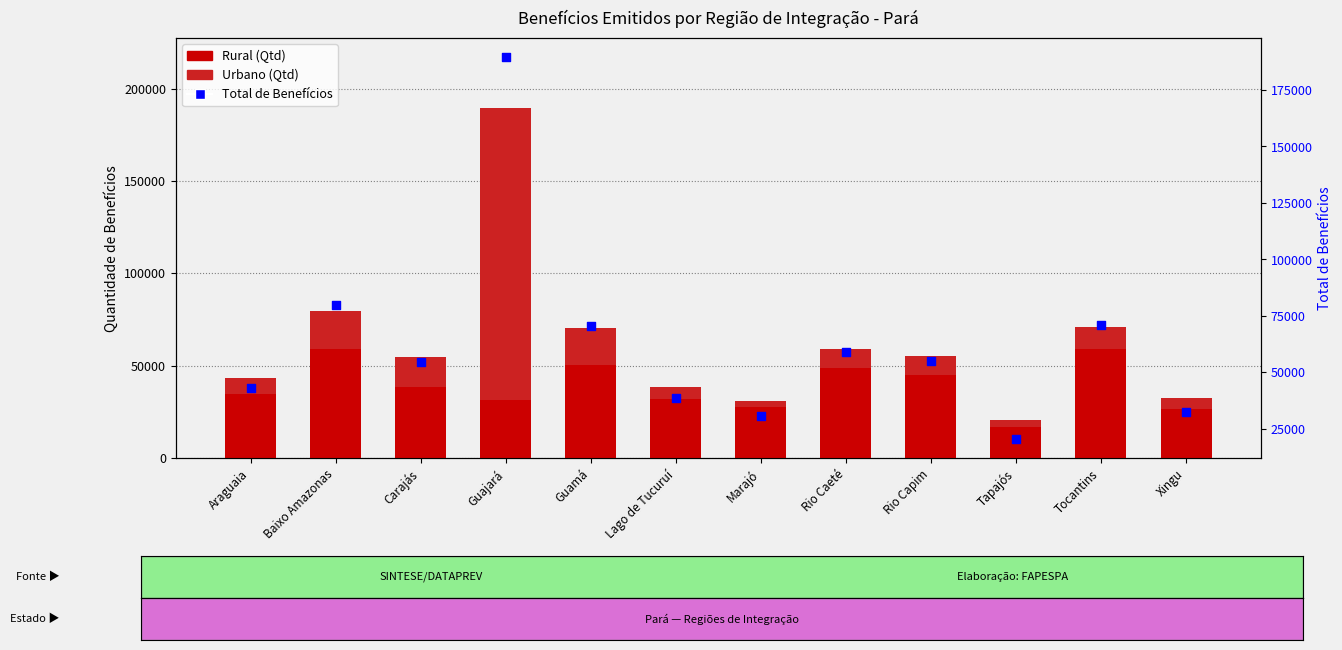

At which category is the sum across all series the highest?

Guajará